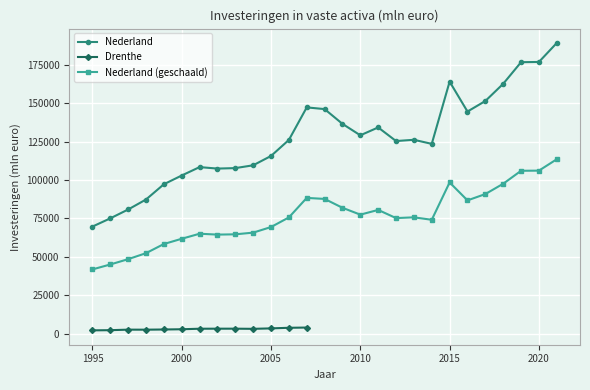

Rank the categories by value from lowest to highest.

1995, 1996, 1997, 1998, 1999, 2000, 2002, 2003, 2001, 2004, 2005, 2014, 2012, 2006, 2013, 2010, 2011, 2009, 2016, 2008, 2007, 2017, 2018, 2015, 2019, 2020, 2021